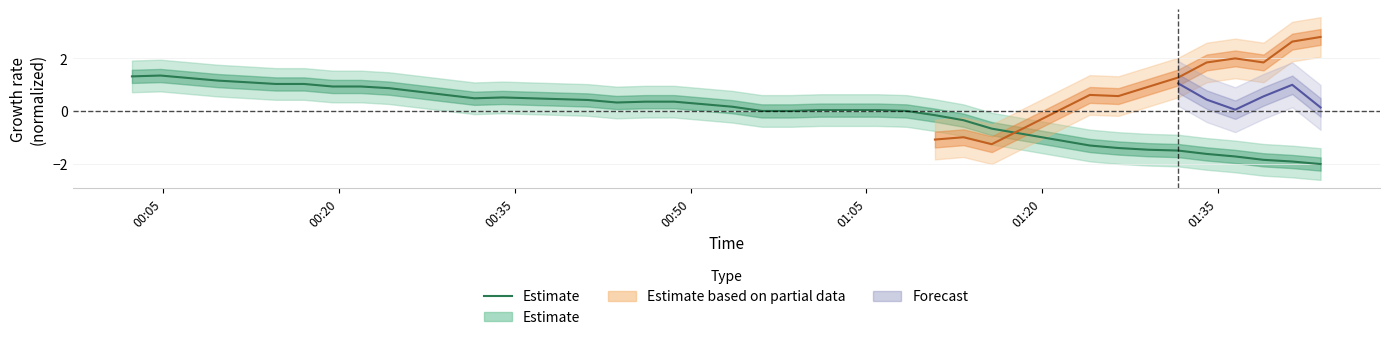

Does the chart display data point markers on the line(s)?

No